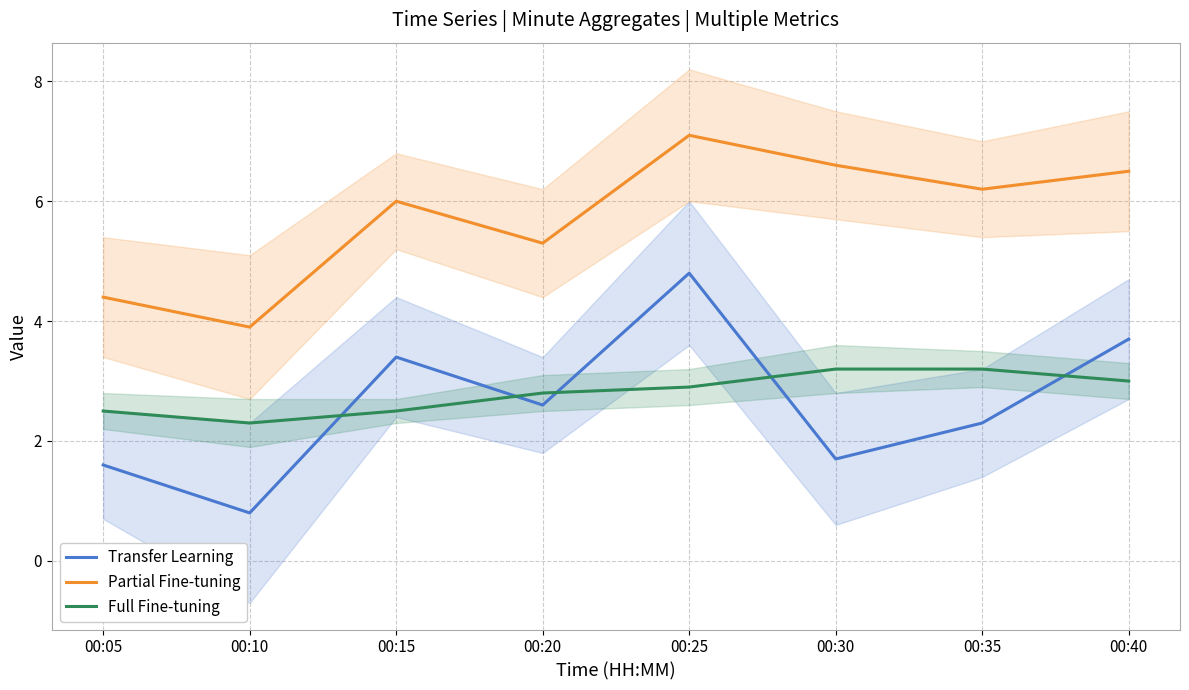

How many lines are shown in the chart?

3